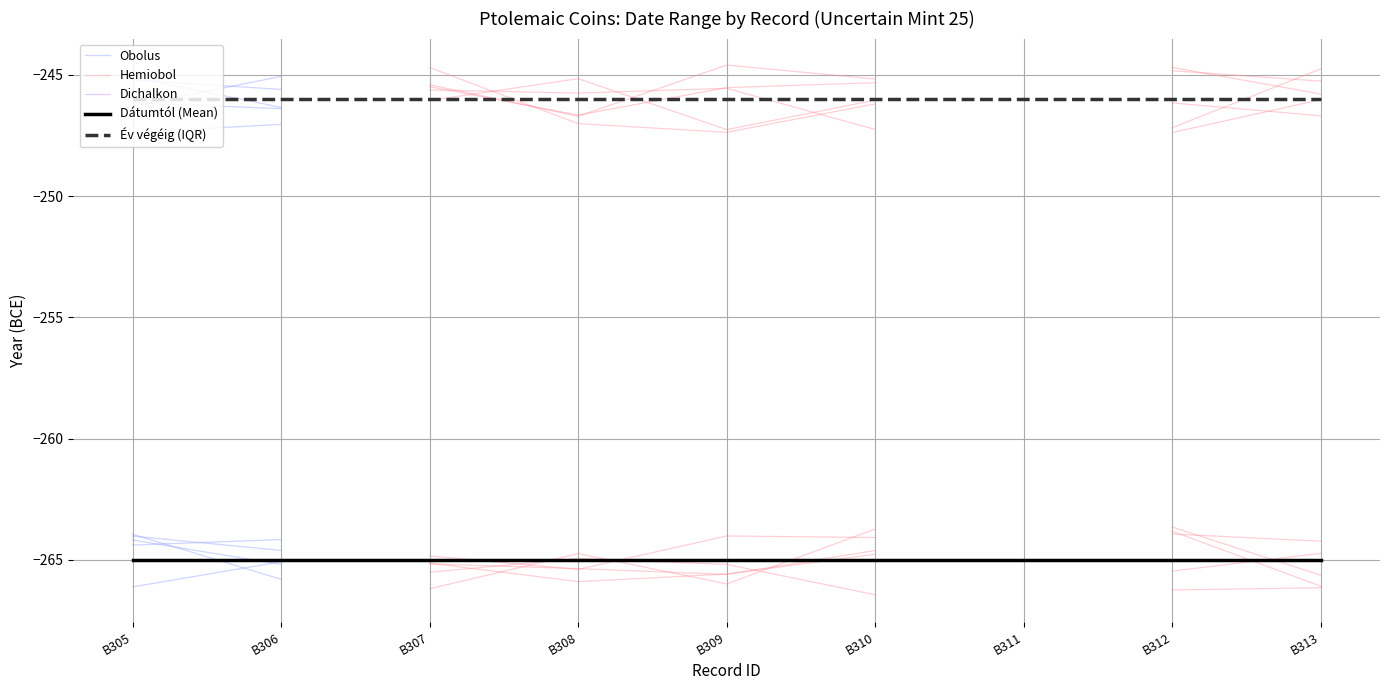

What is the value of the Obolus point at the 1st from the left?

-264.2